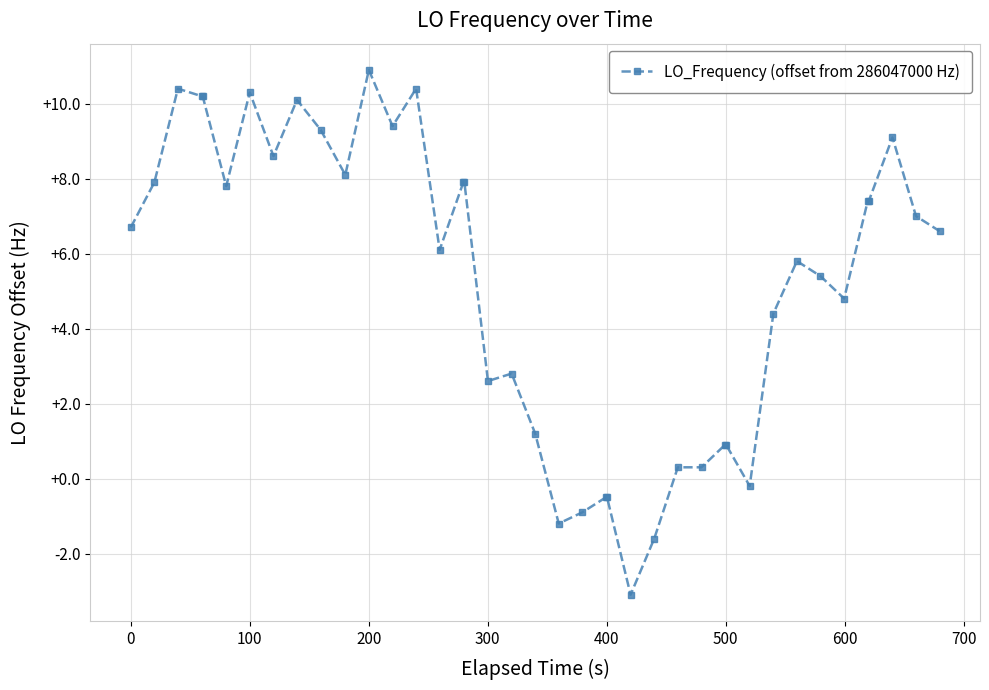

What is the greatest value displayed?

10.9